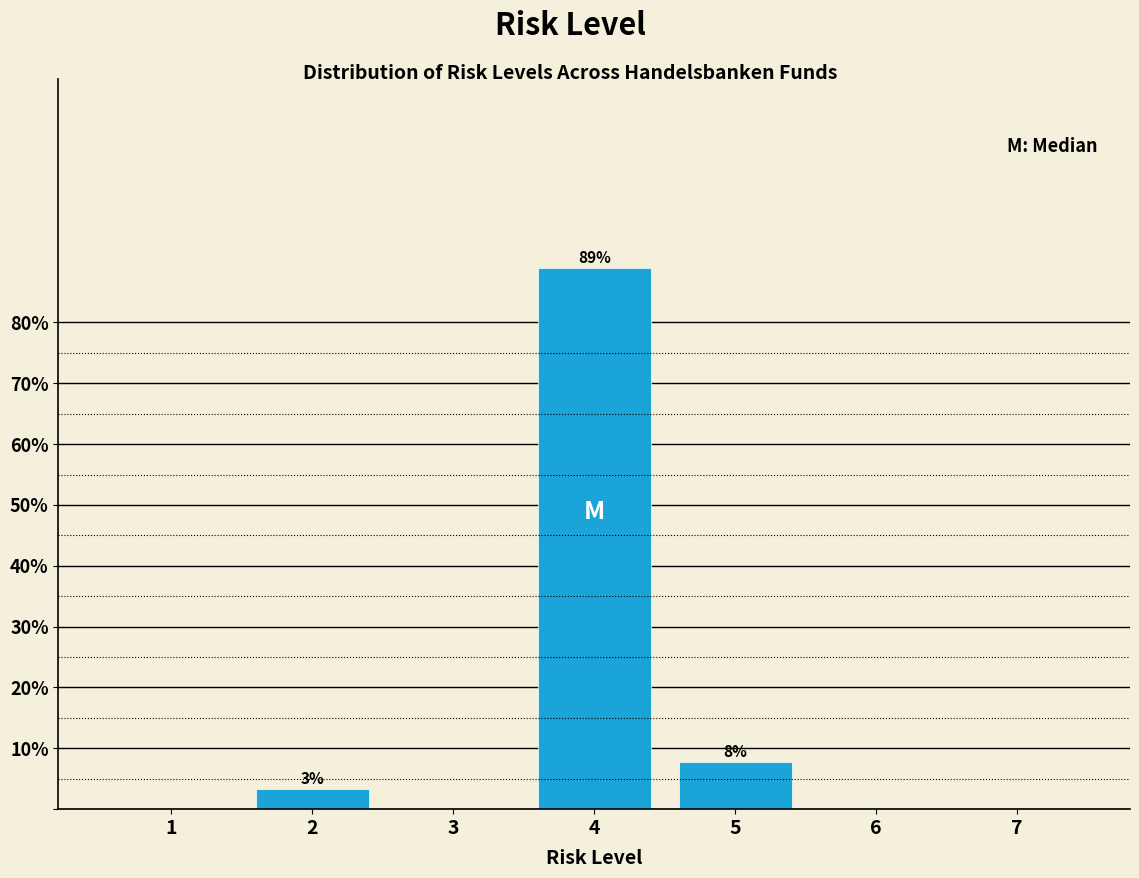

Reading left to right, what are all the values shown in this chart?

1=0.0	2=3.3	3=0.0	4=88.9	5=7.8	6=0.0	7=0.0